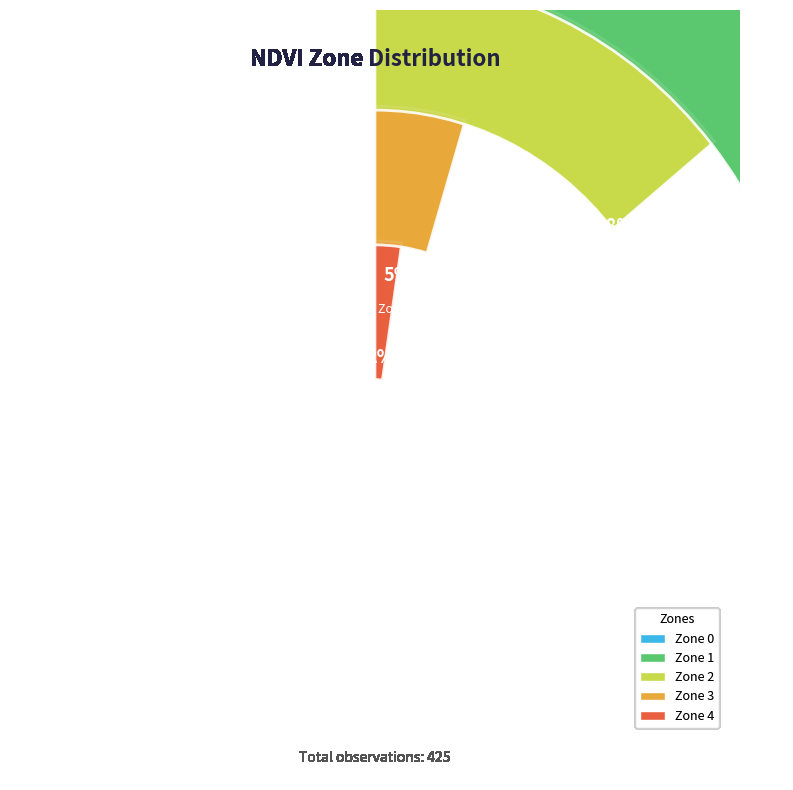

How many slices are in this pie chart?

5